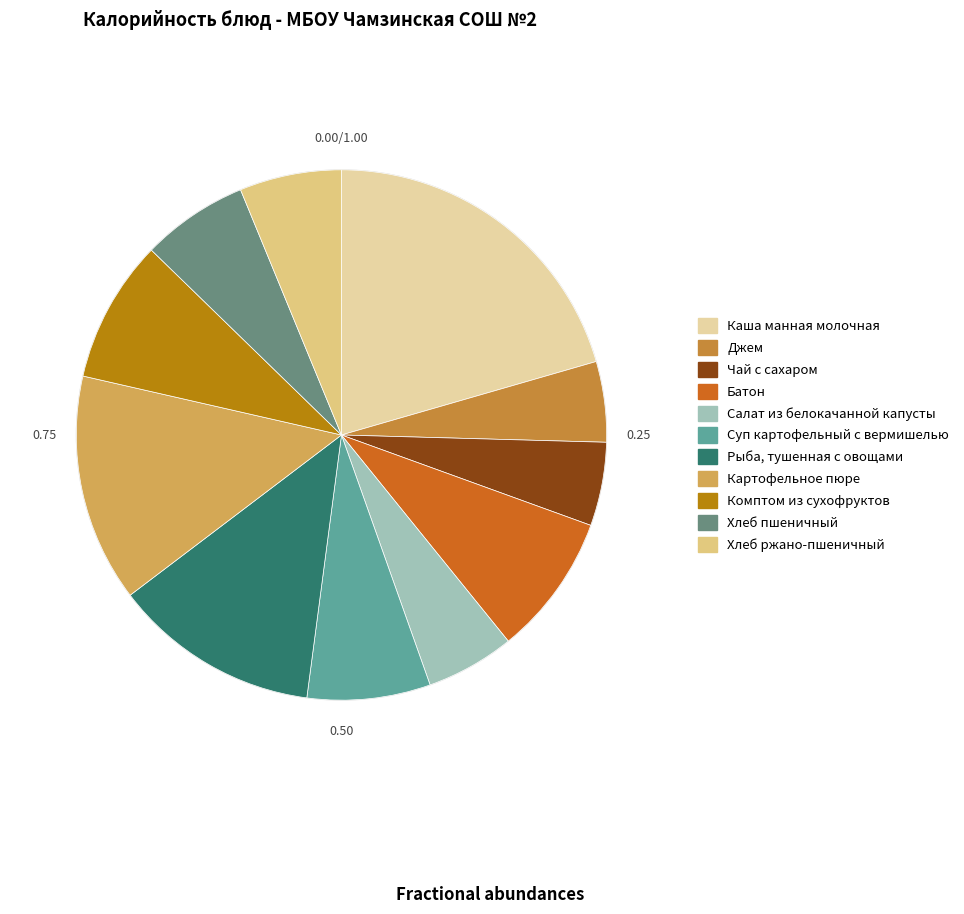

Combined, do Рыба, тушенная с овощами and Салат из белокачанной капусты account for over 50%?

No